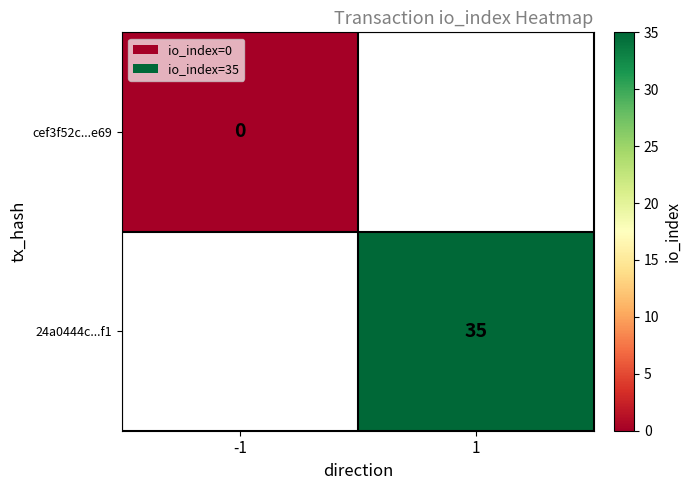

The 24a0444c...f1 series shows 23 at 1. True or false?

False